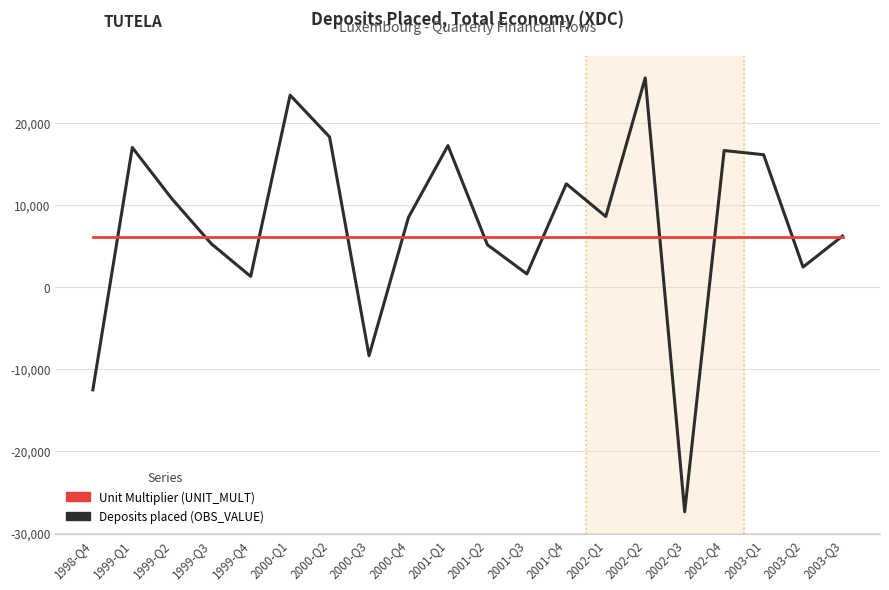

Where is the first local maximum for Deposits placed (OBS_VALUE)?

1999-Q1